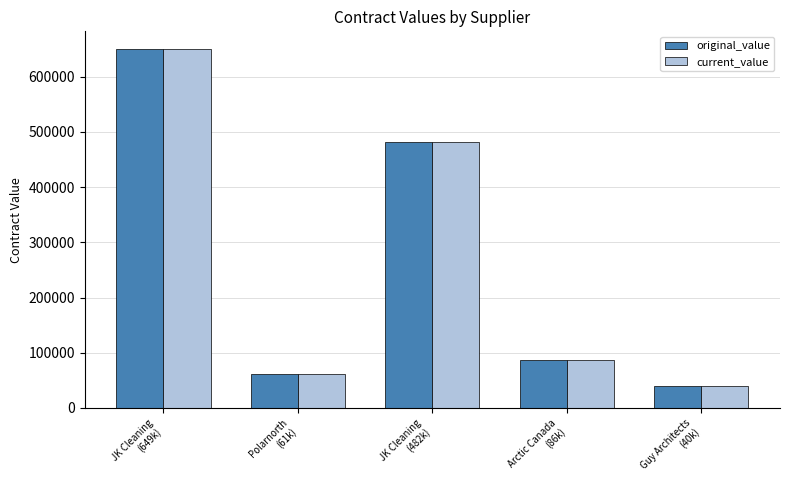

Reading left to right, list all the values displayed in this chart.

original_value: JK Cleaning
(649k)=649707.3	Polarnorth
(61k)=60720.0	JK Cleaning
(482k)=481647.6	Arctic Canada
(86k)=86220.0	Guy Architects
(40k)=40000.0
current_value: JK Cleaning
(649k)=649707.3	Polarnorth
(61k)=60720.0	JK Cleaning
(482k)=481647.6	Arctic Canada
(86k)=86220.0	Guy Architects
(40k)=40000.0